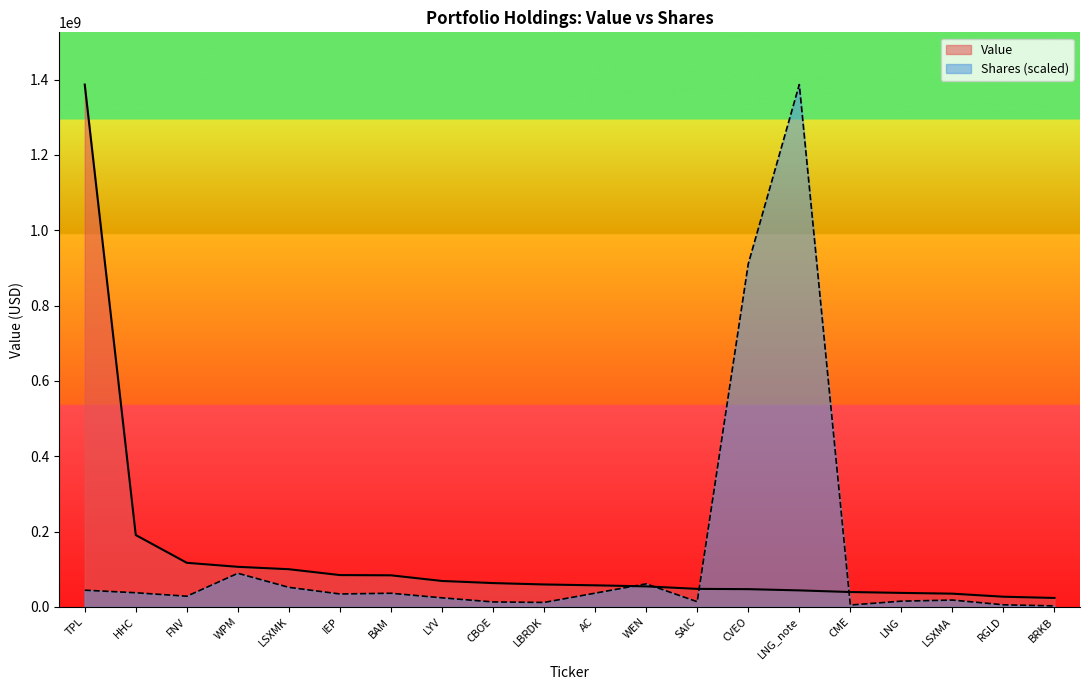

What is the label of the 10th point from the left?

LBRDK